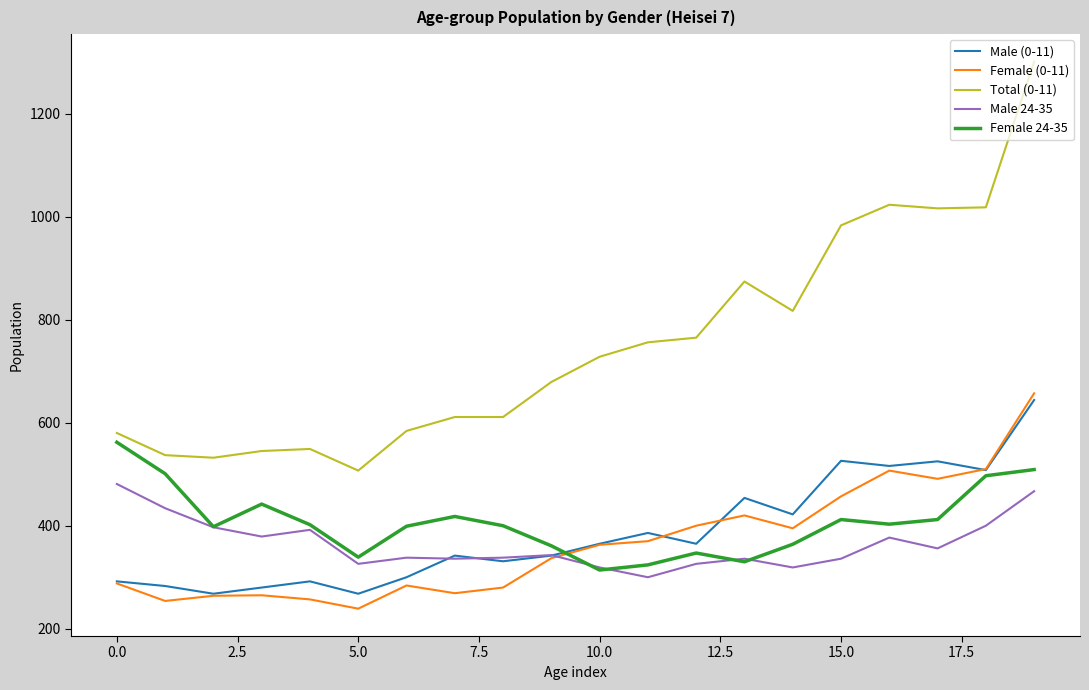

Which series has the largest range (max minus min)?

Total (0-11)